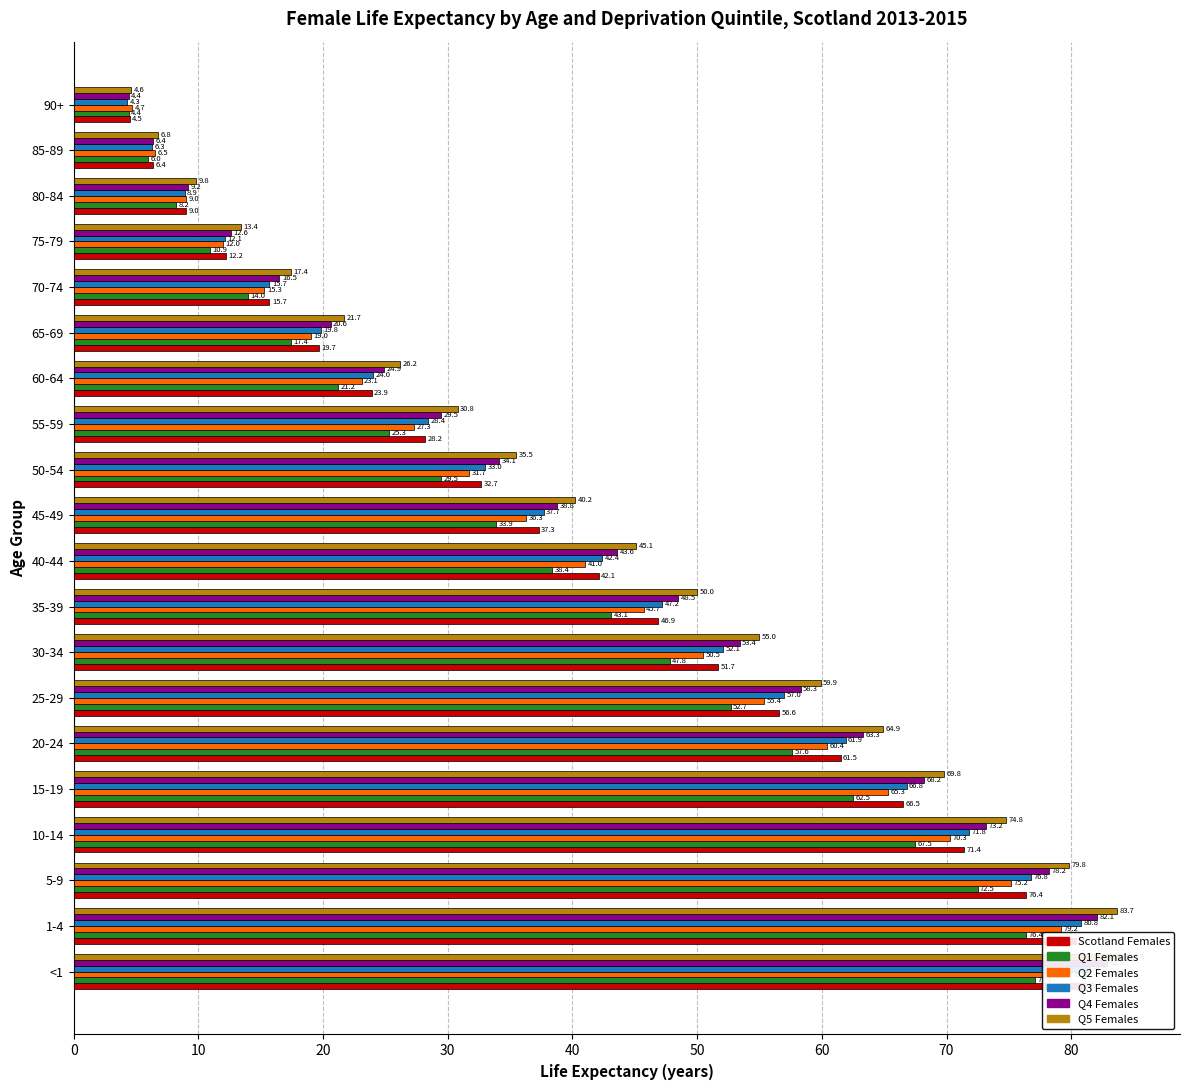

How many groups of bars are there?

20